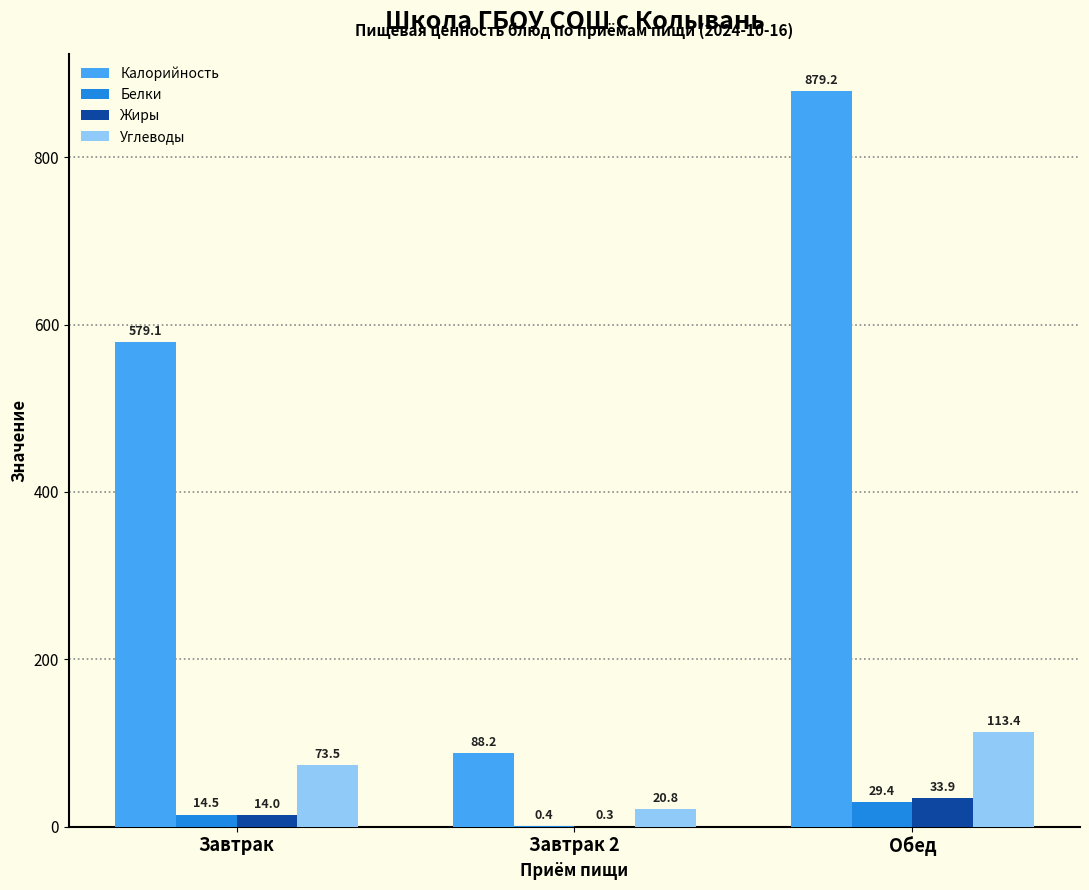

At which label is Калорийность closest to 483?

Завтрак